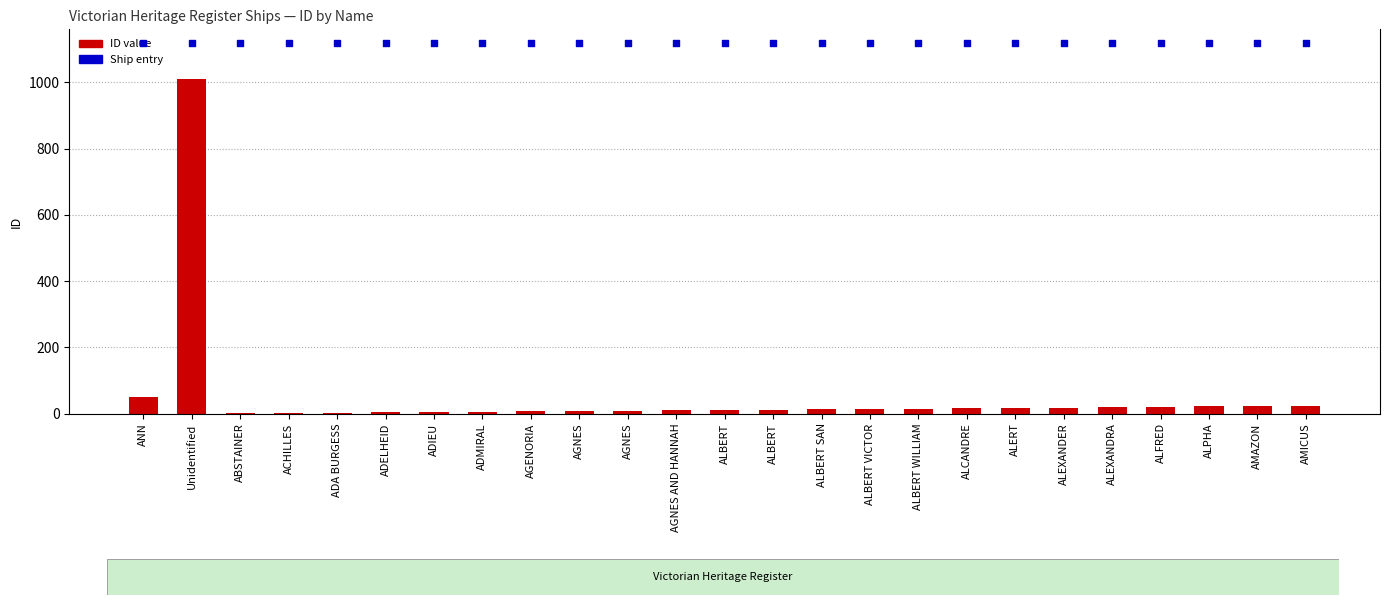

Which series contains the highest Y value?

Has Image